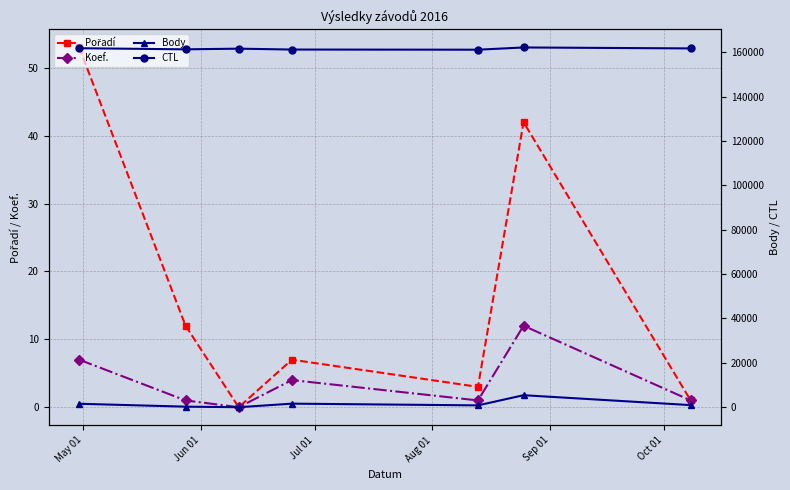

True or false: Koef. has more than 2 points higher than both neighbors.

False